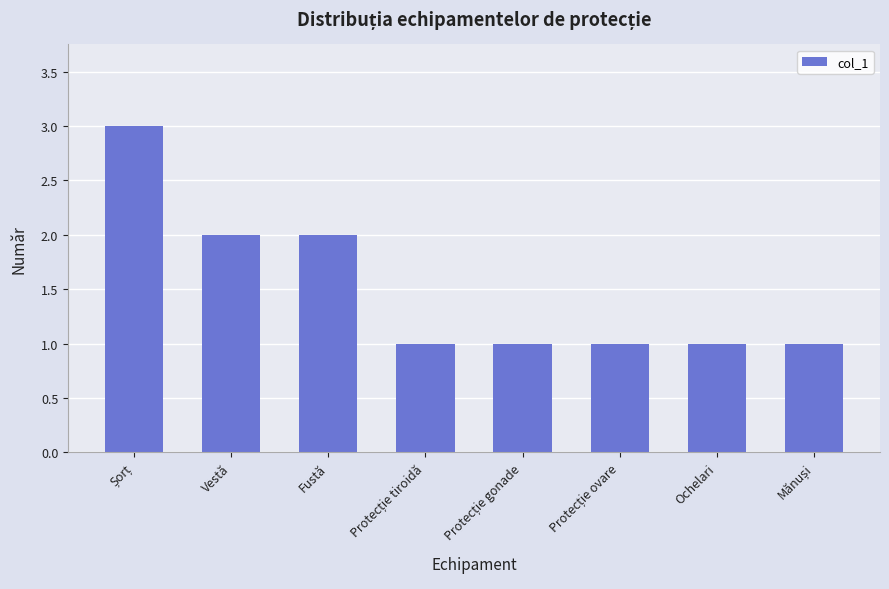

What is the label of the 2nd bar from the left?

Vestă